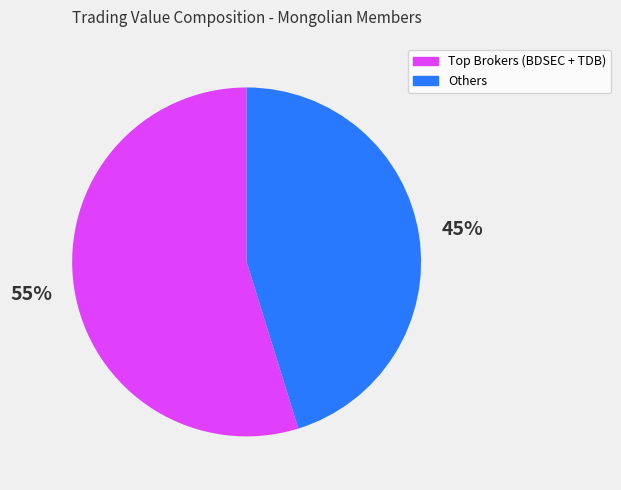

Is there any slice that represents more than half of the pie?

Yes